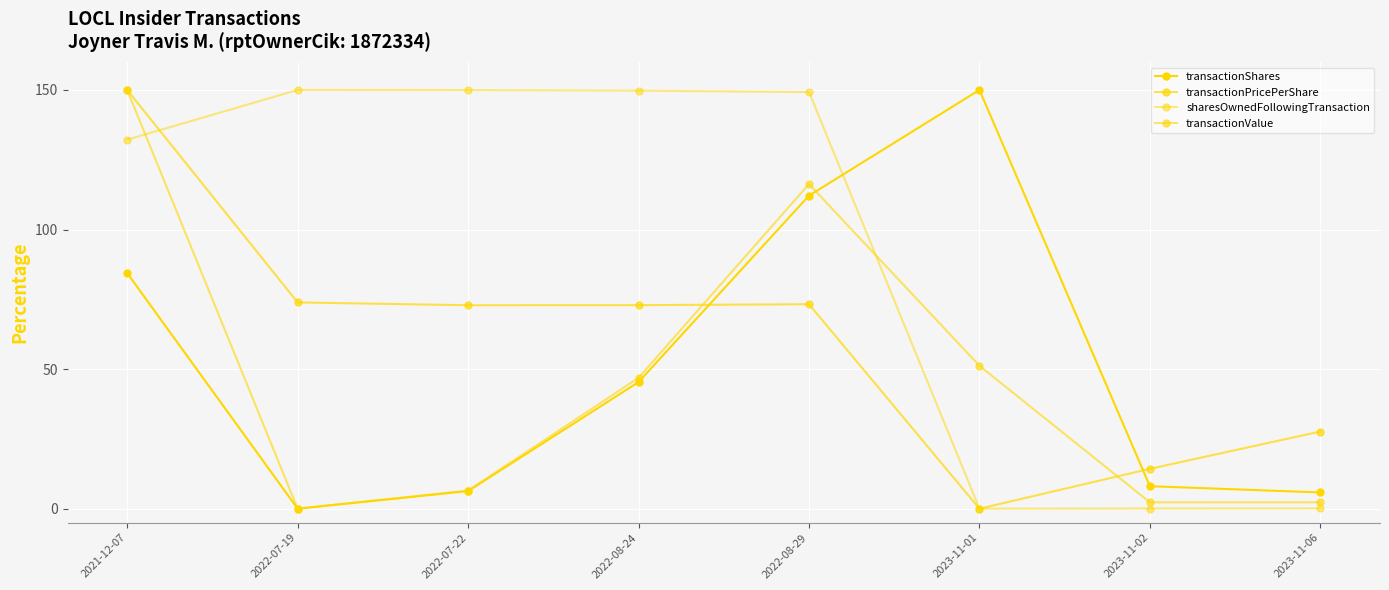

Which series changed the most between 2022-08-24 and 2022-08-29?

transactionValue